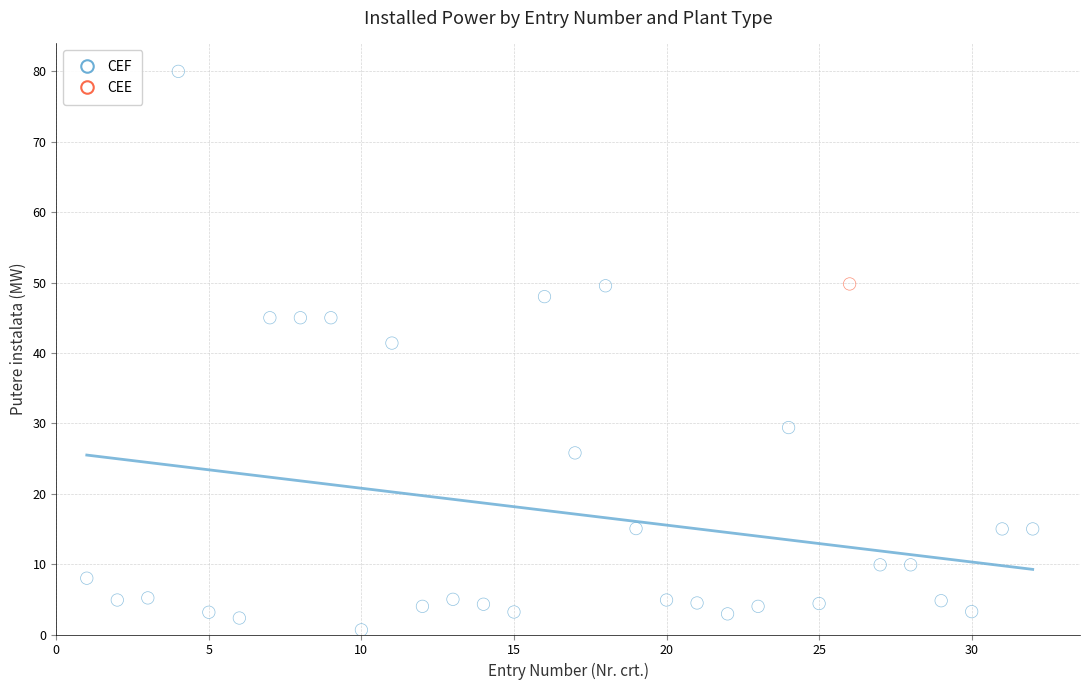

What are all the series names shown in the legend?

CEF, CEE